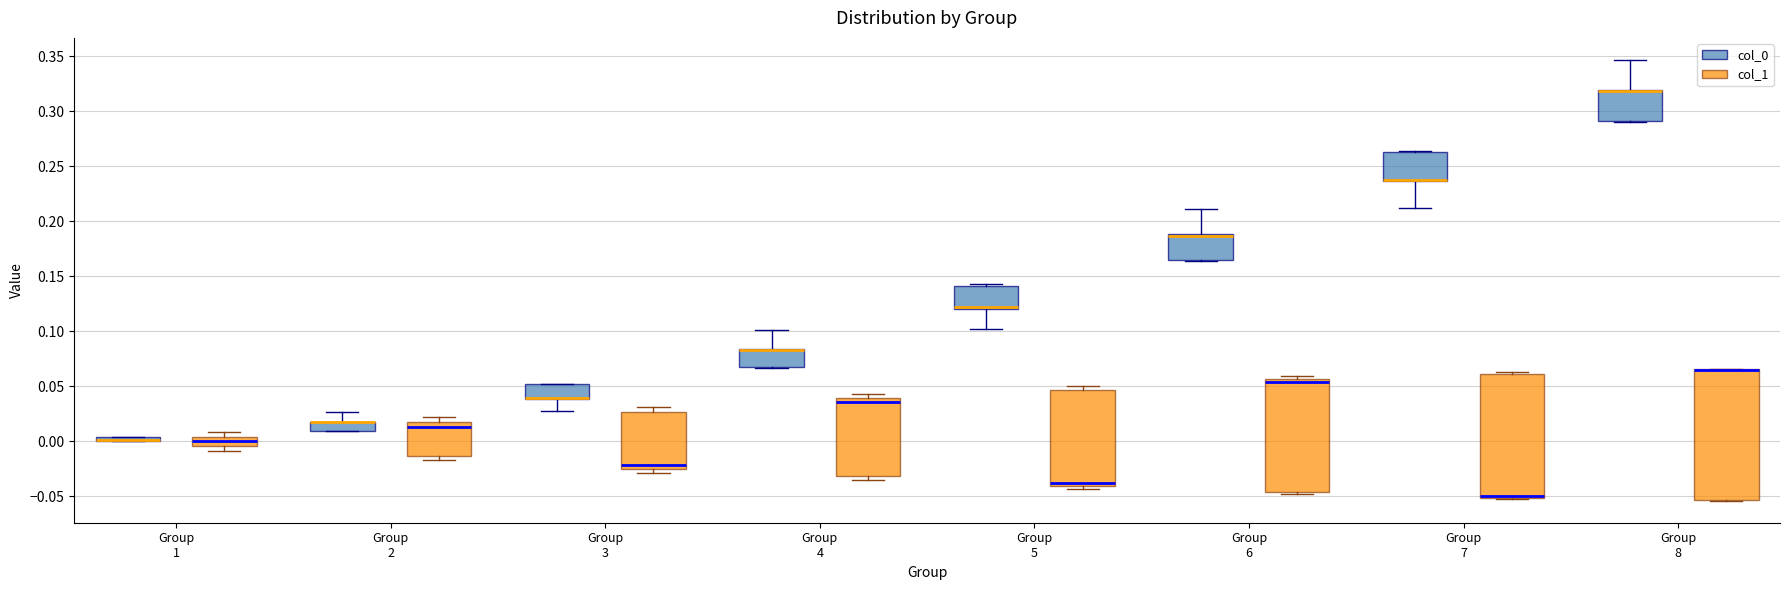

Comparing the boxes themselves (not the whiskers), which one is the tallest?

Group 8 (col_1)